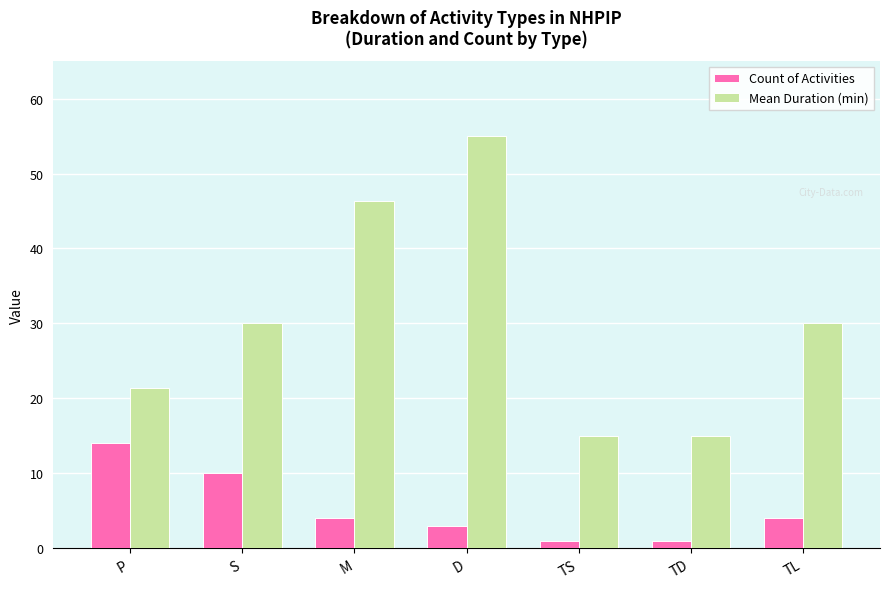

Which category has the highest value in the Mean Duration (min) series?

D